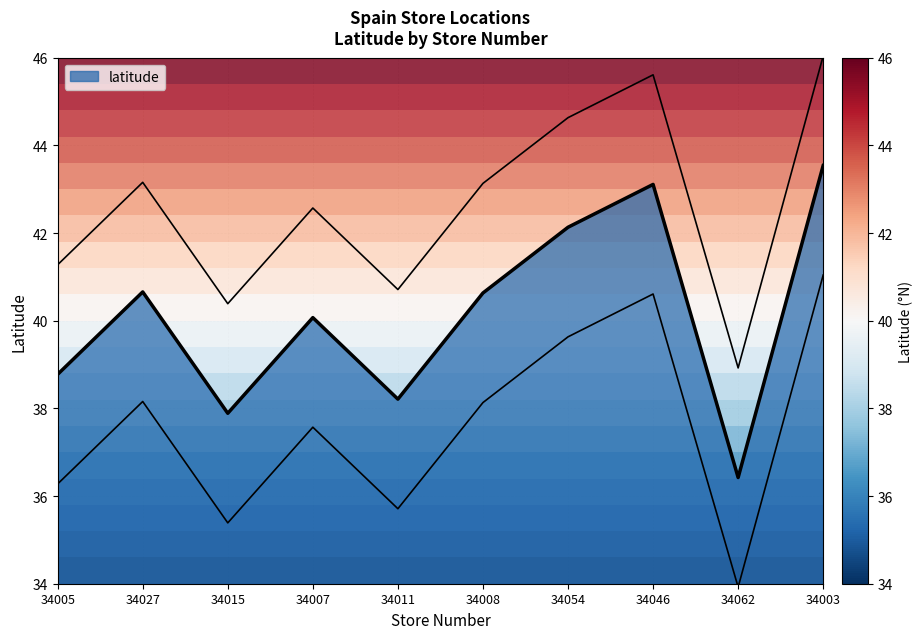

Count the number of data series in this chart.

1